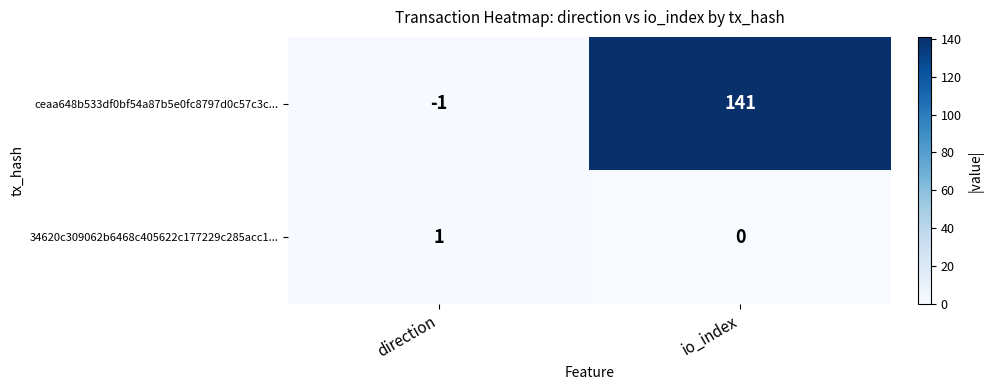

Reading right to left, what are all the values shown in this chart?

ceaa648b533df0bf54a87b5e0fc8797d0c57c3c...: 141	-1
34620c309062b6468c405622c177229c285acc1...: 0	1